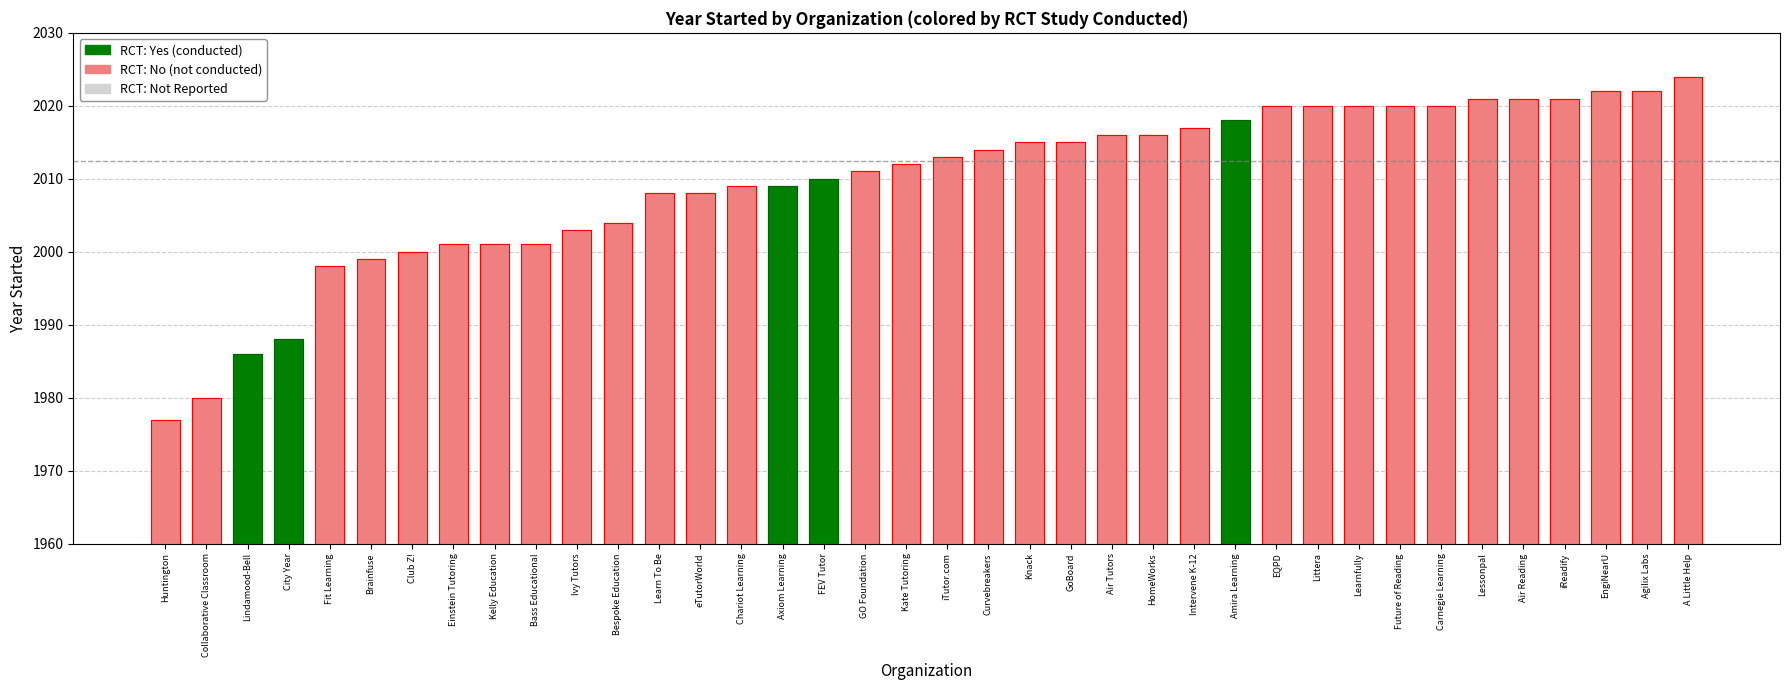

What is the sum of all values?

76360